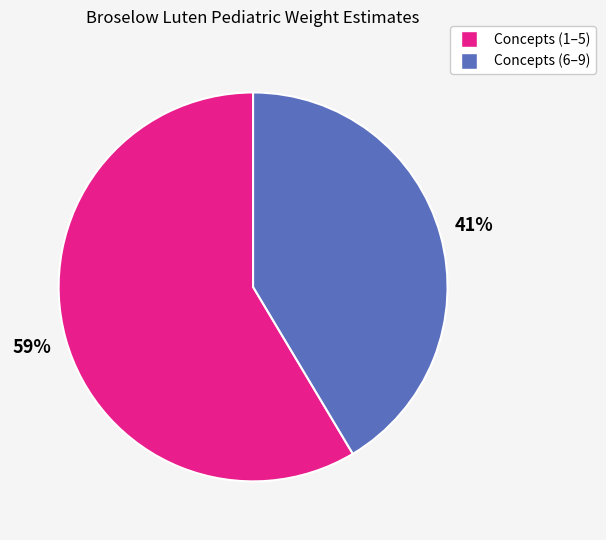

To the nearest percent, what is the average slice percentage?

50%